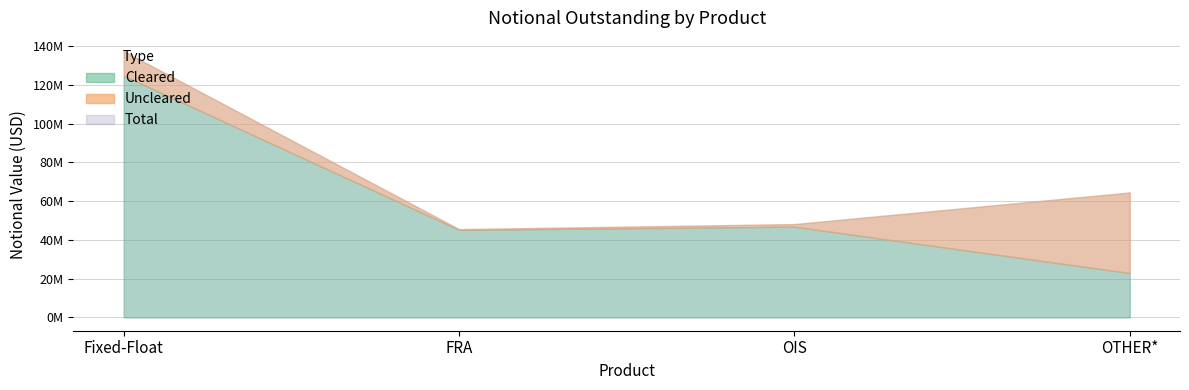

Which category has the lowest value in the Total series?

FRA